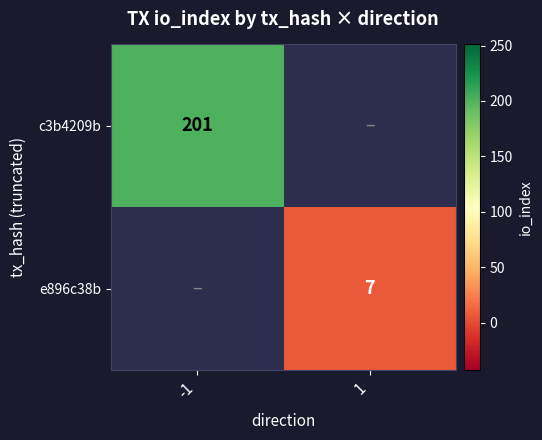

The e896c38b series shows 2.8 at 1. True or false?

False